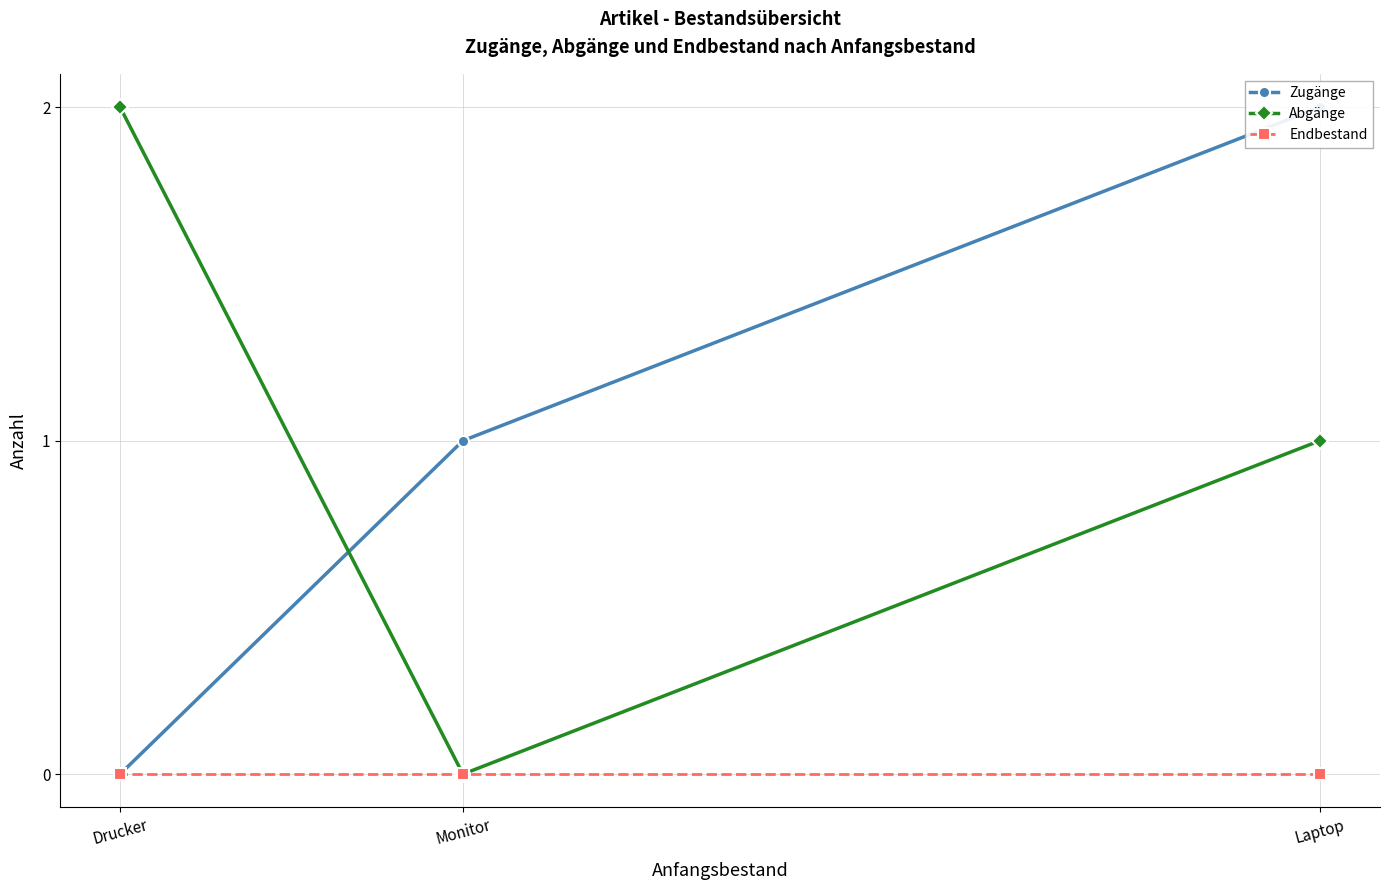

What is the label of the 2nd point from the left?

Monitor